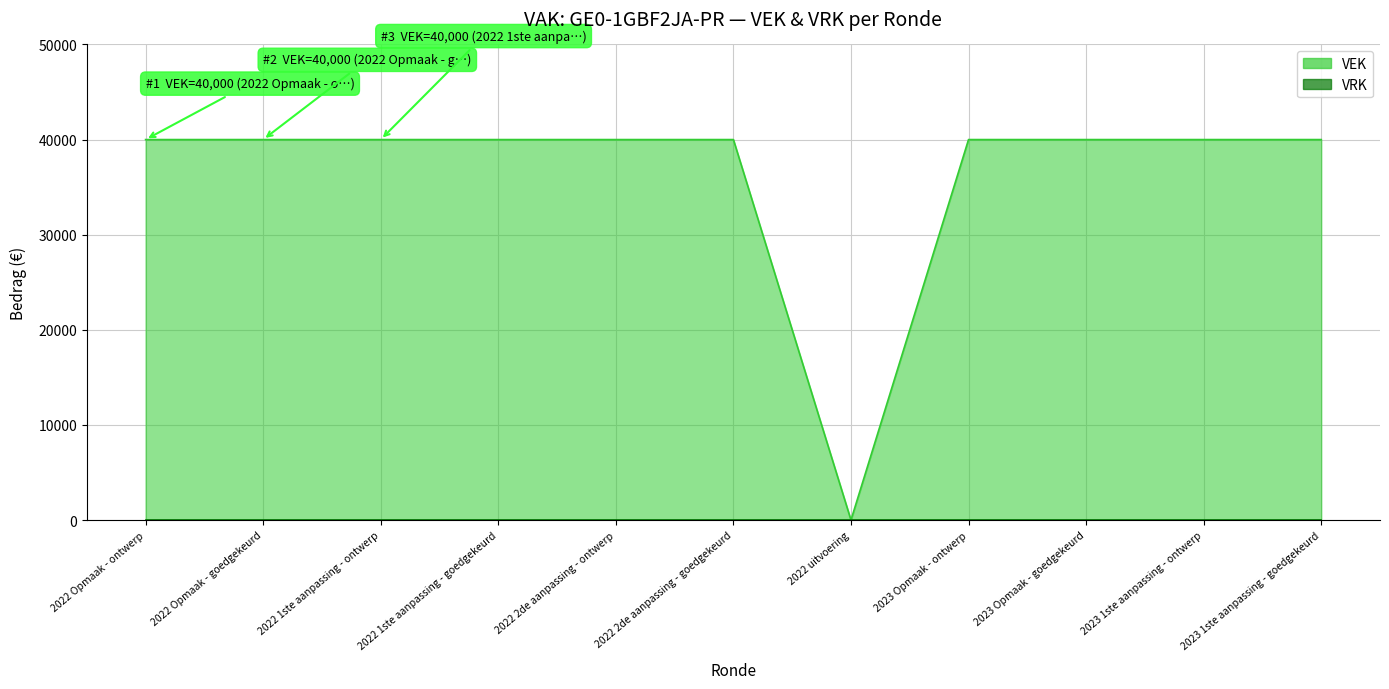

Rank the categories by value from highest to lowest.

2022 Opmaak - ontwerp, 2022 Opmaak - goedgekeurd, 2022 1ste aanpassing - ontwerp, 2022 1ste aanpassing - goedgekeurd, 2022 2de aanpassing - ontwerp, 2022 2de aanpassing - goedgekeurd, 2023 Opmaak - ontwerp, 2023 Opmaak - goedgekeurd, 2023 1ste aanpassing - ontwerp, 2023 1ste aanpassing - goedgekeurd, 2022 uitvoering